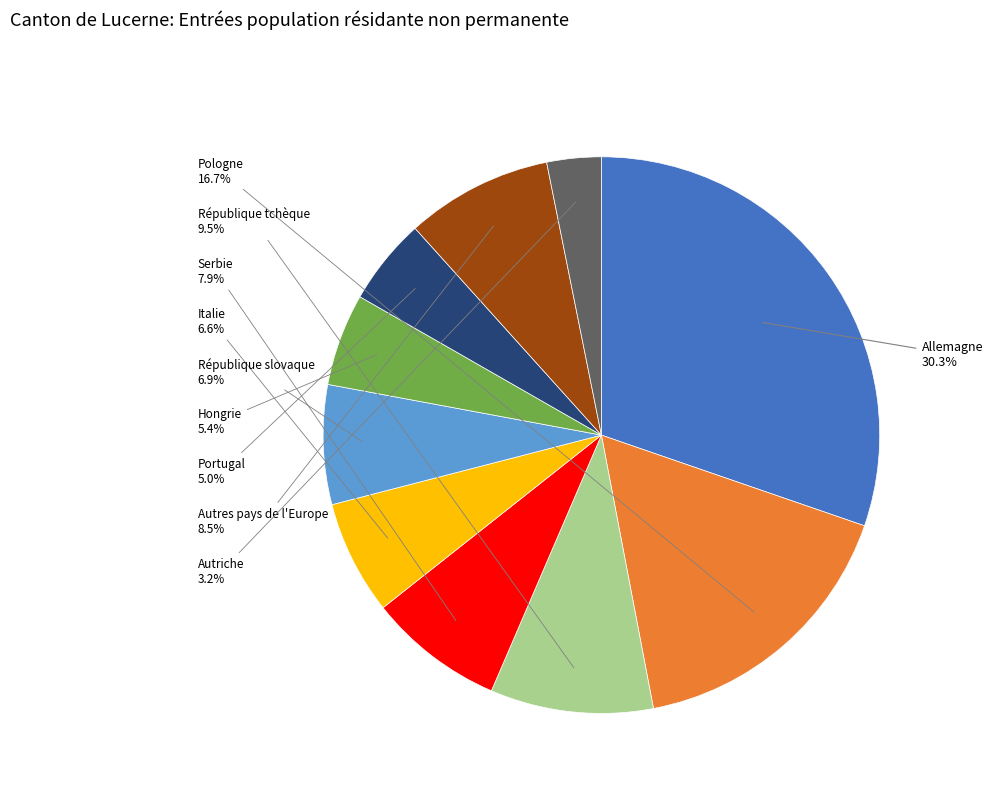

What percentage is NOT represented by Hongrie?

94.6%